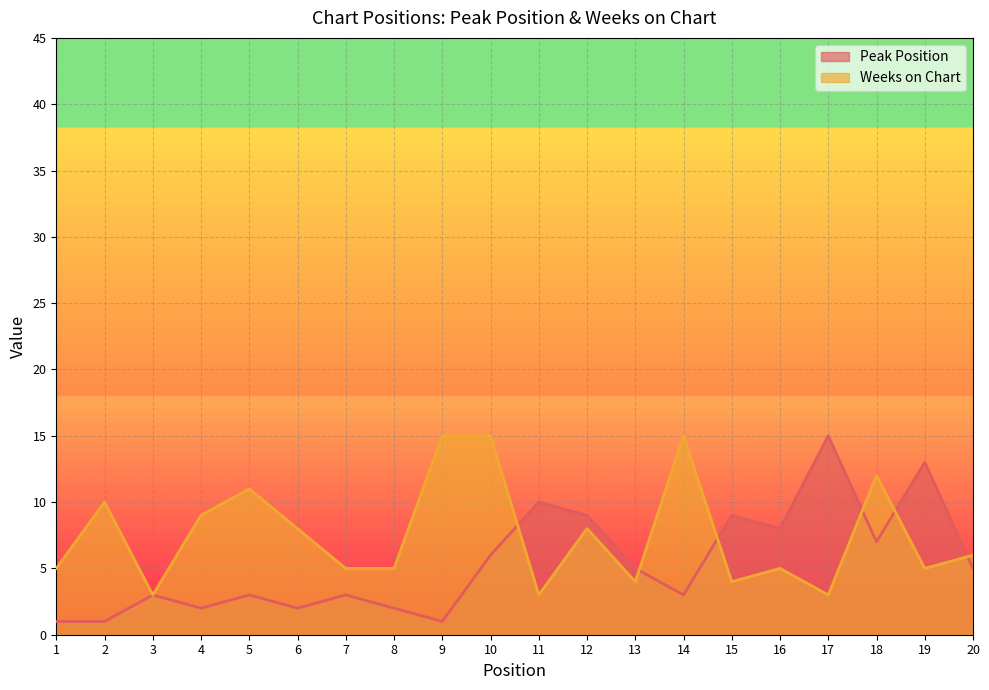

In Weeks on Chart, how many points are lower than both neighbors (excluding endpoints)?

6